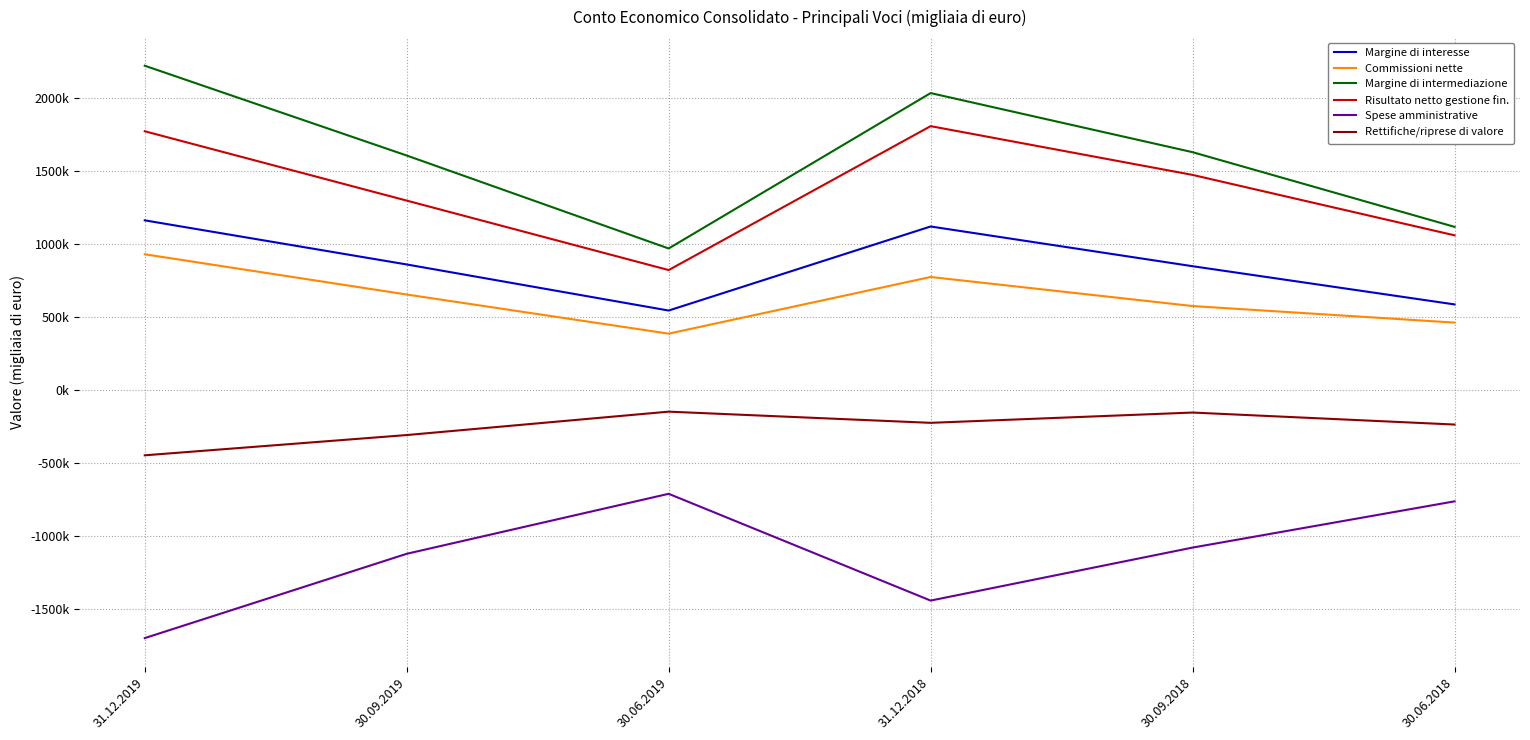

At which label does Commissioni nette reach its peak?

31.12.2019